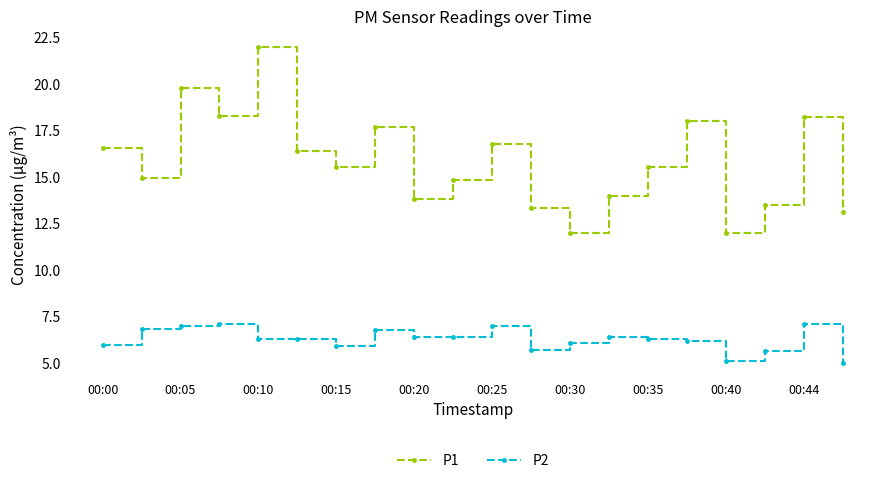

Which series has the largest range (max minus min)?

P1